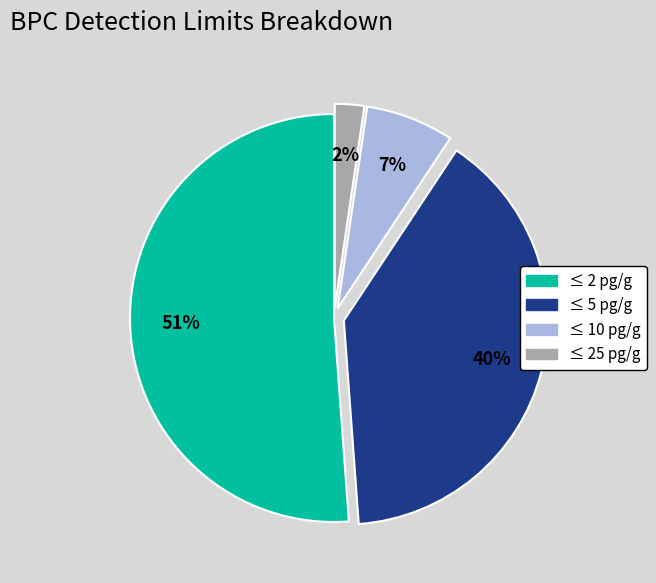

Is there any slice that represents more than half of the pie?

Yes